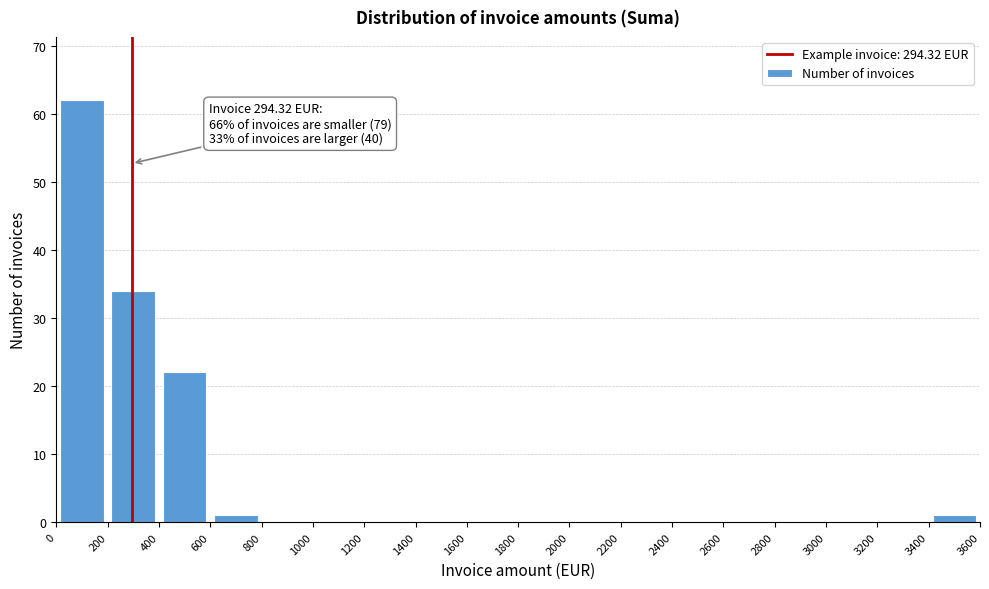

Over which range of the x-axis is the bar tallest?

0 to 200